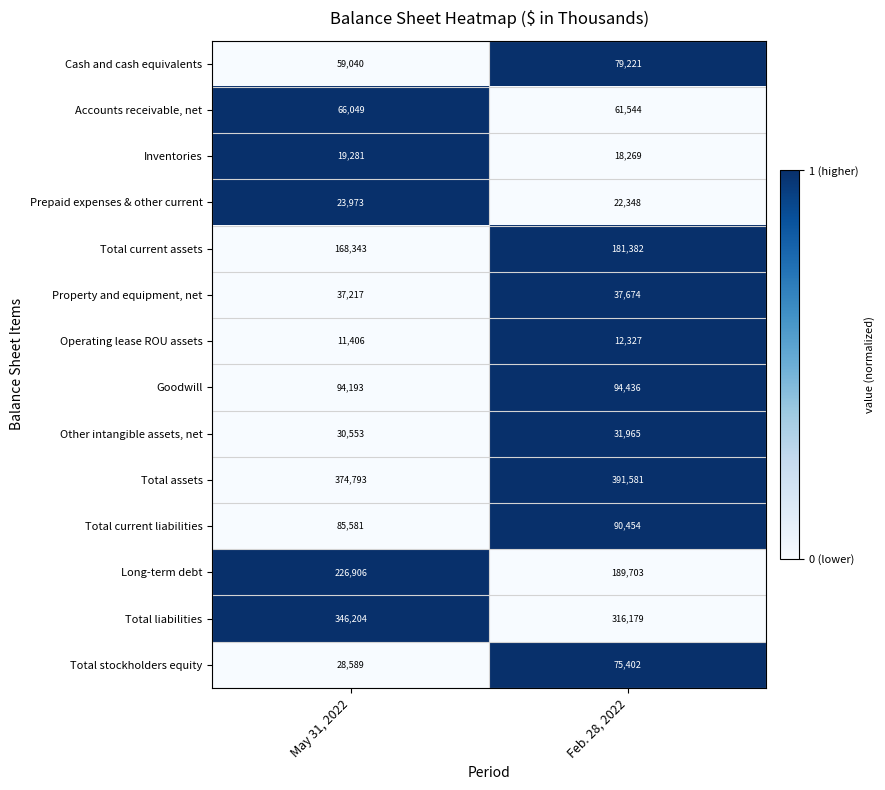

At which category does the chart reach its minimum across all series?

May 31, 2022